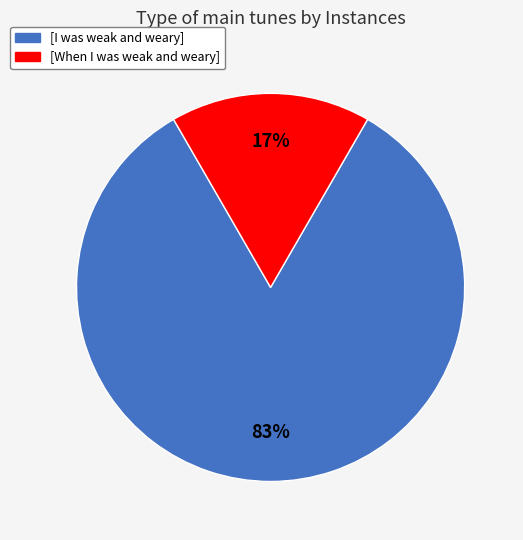

To the nearest percent, what is the average slice percentage?

50%